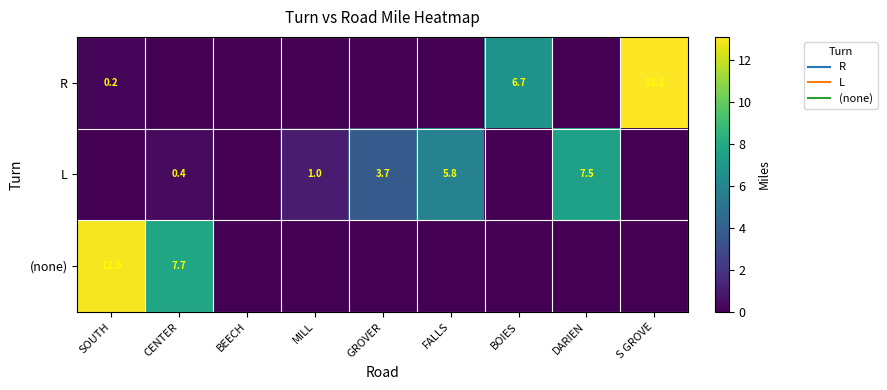

Rank the series by their maximum value, from lowest to highest.

L, (none), R